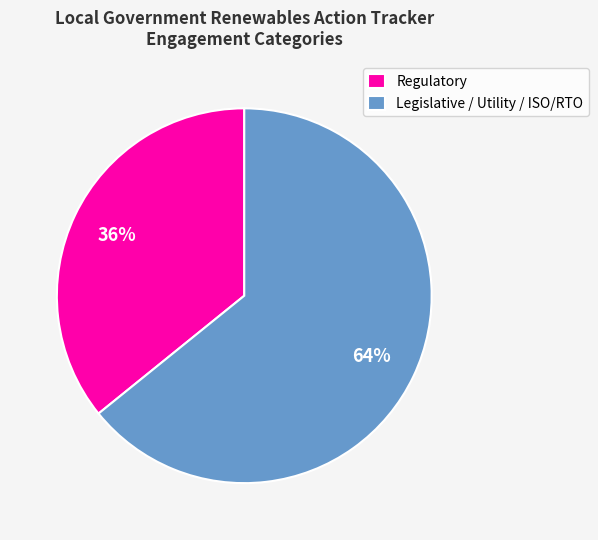

How many slices are in this pie chart?

2